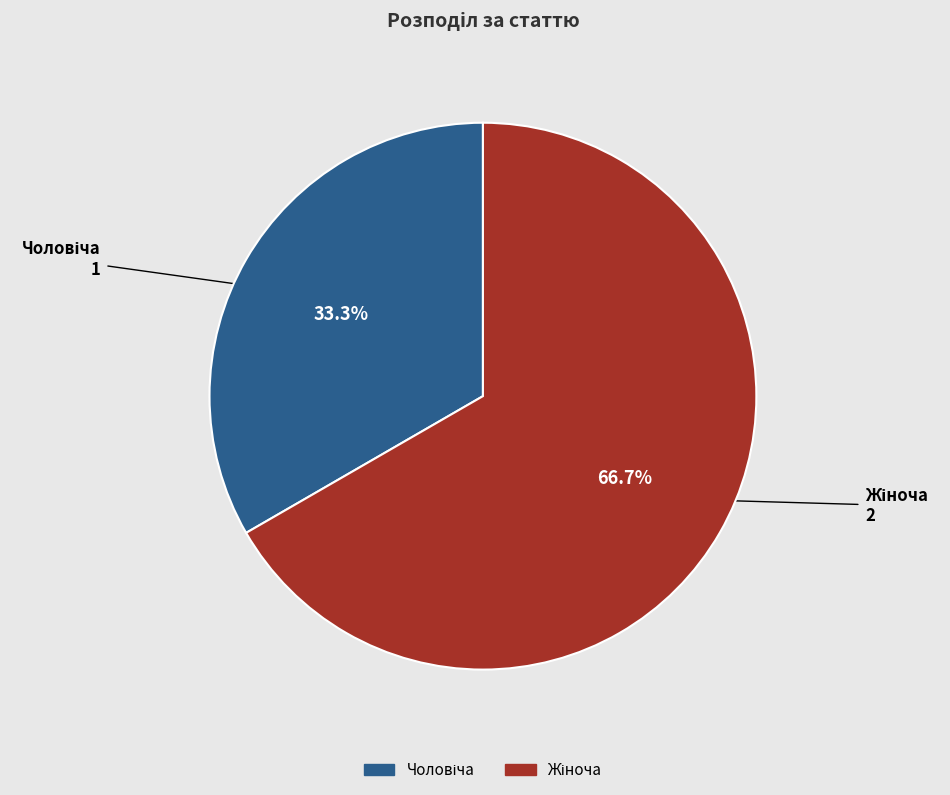

Is there any slice that represents more than half of the pie?

Yes